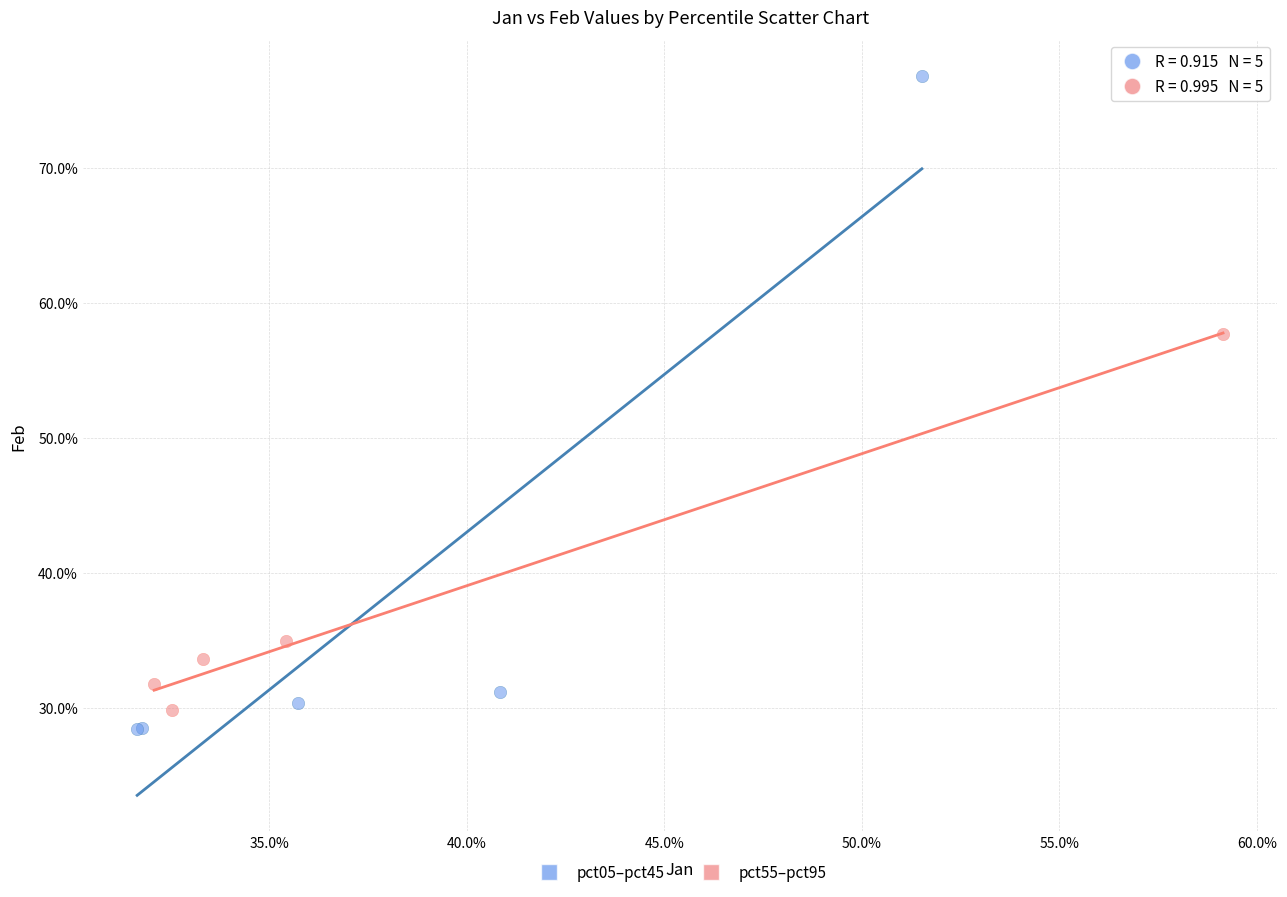

Which series contains the lowest Y value?

pct05–pct45